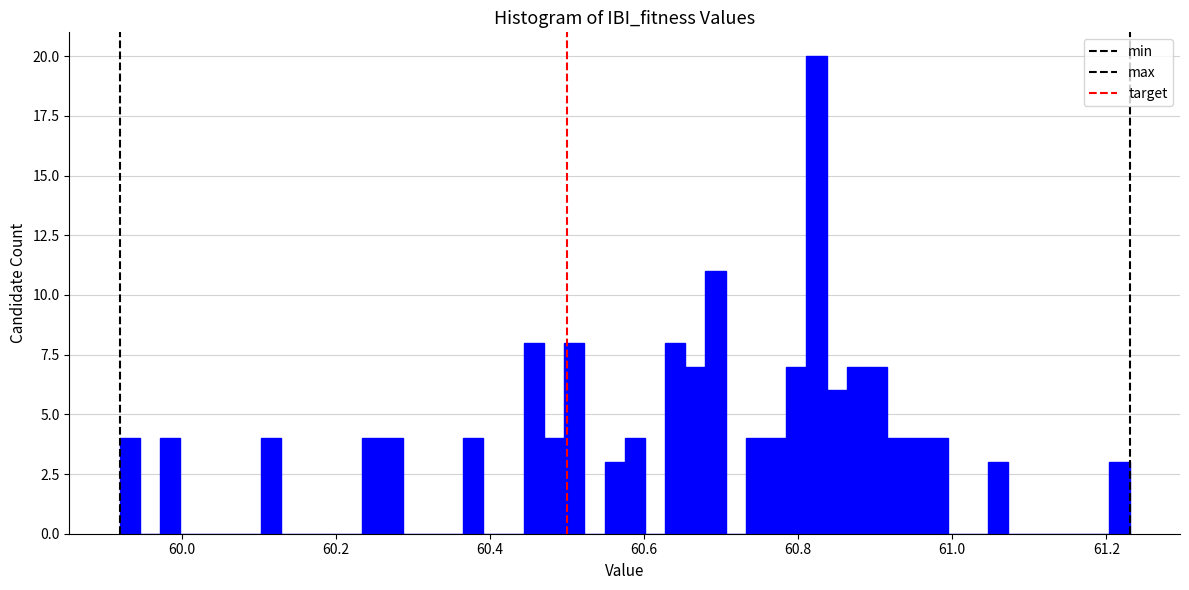

Around what value on the x-axis is the tallest bar? Give the approximate position of its centre, as read against the axis.

60.82